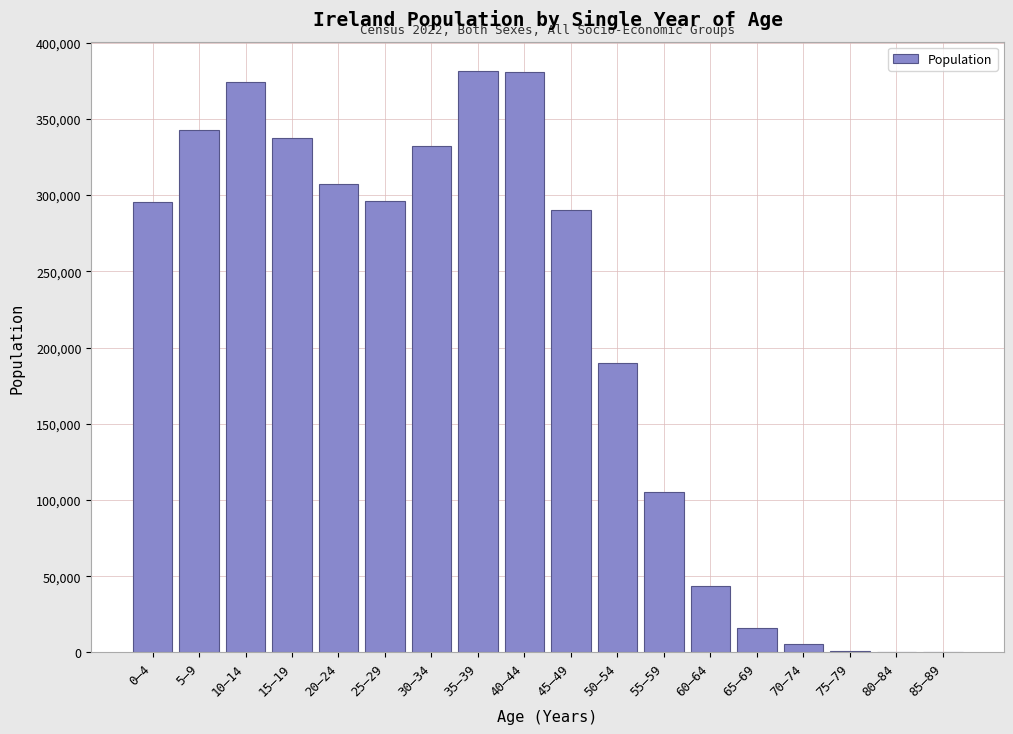

Is it true that the value at 45–49 is 290000?

True